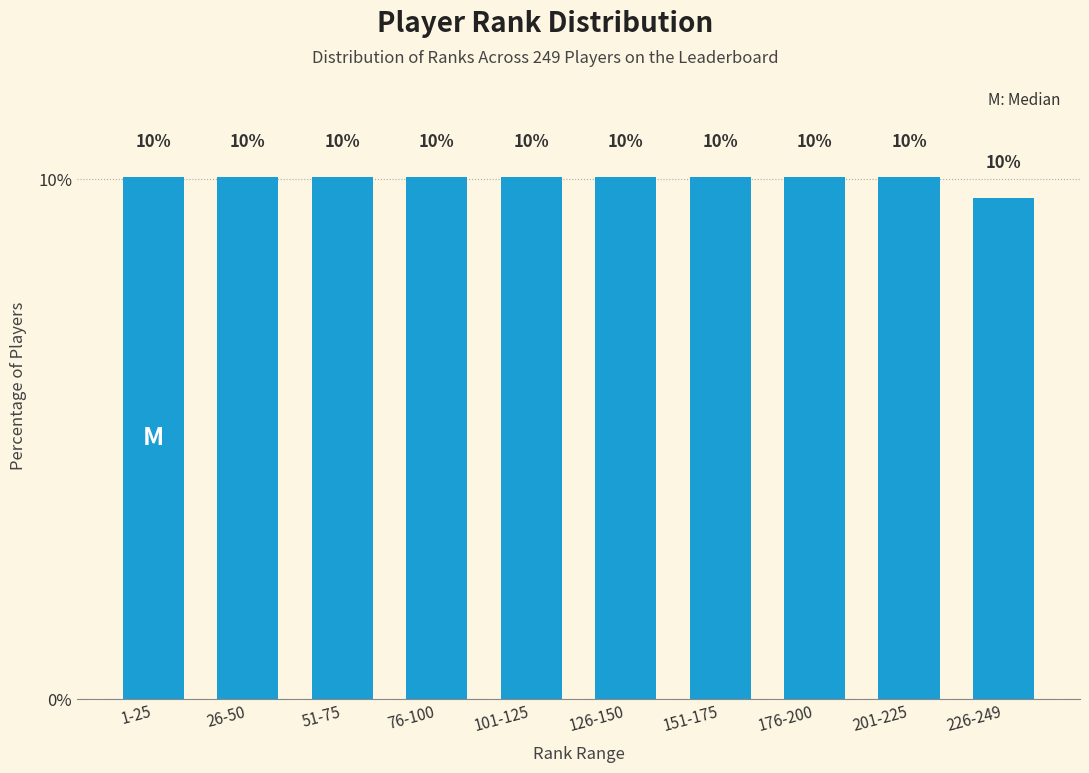

Is it true that the value at 76-100 is 10.0?

True